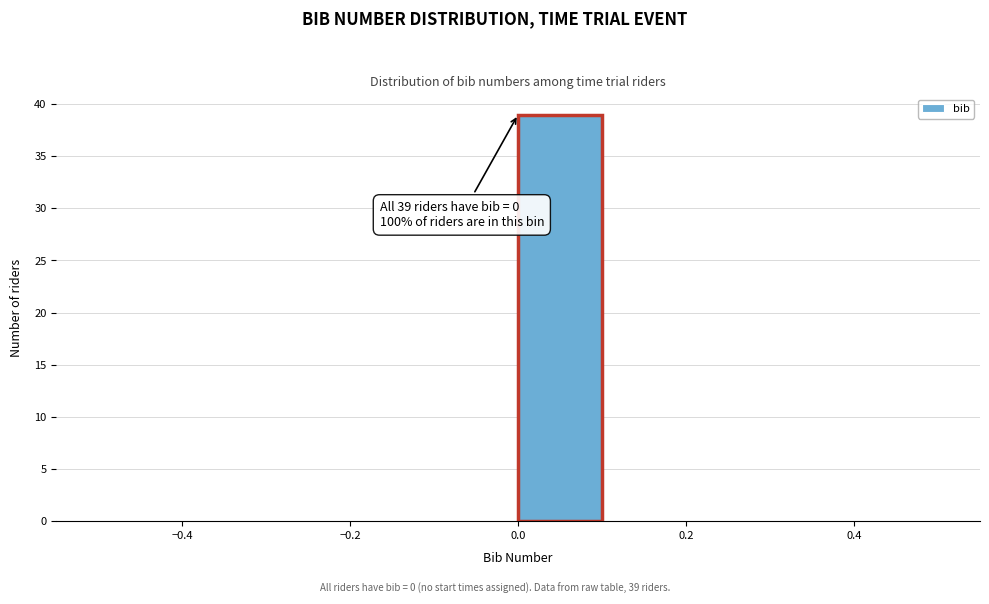

Over which range of the x-axis is the bar tallest?

0.0 to 0.1